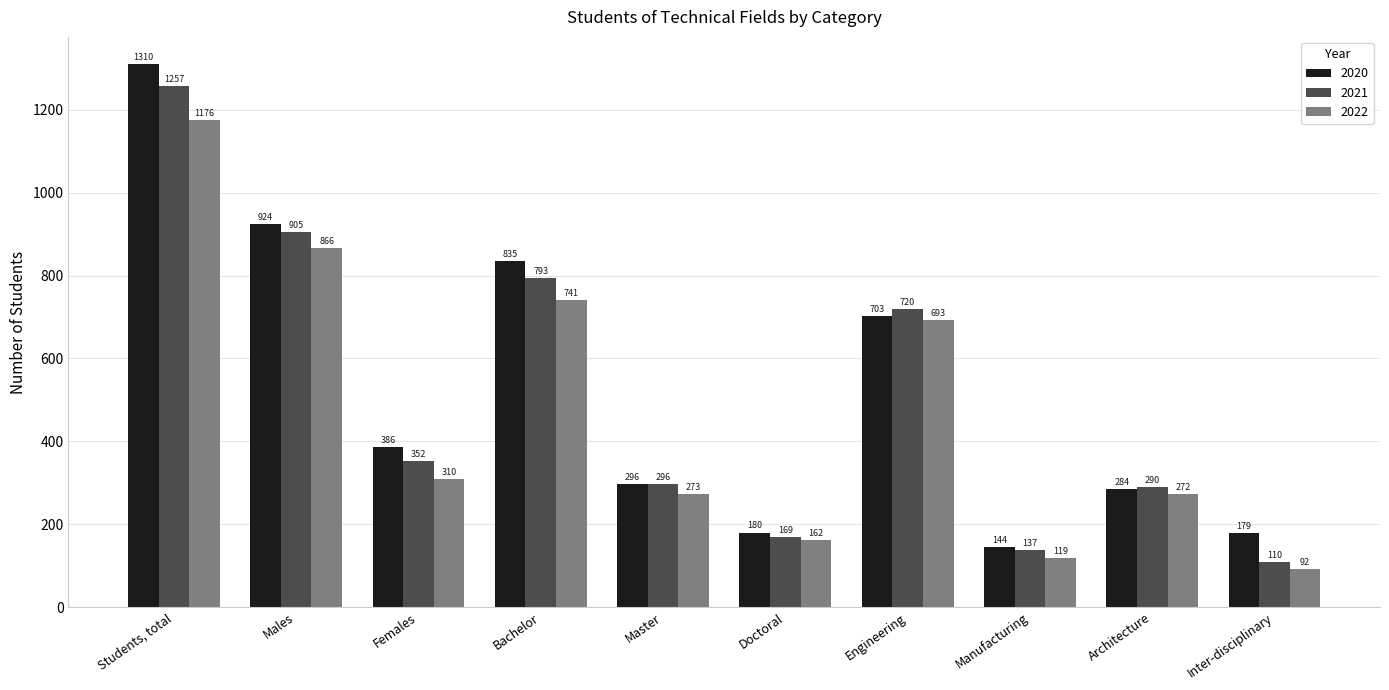

Reading right to left, transcribe all the data shown in this chart.

2020: Inter-disciplinary=179	Architecture=284	Manufacturing=144	Engineering=703	Doctoral=180	Master=296	Bachelor=835	Females=386	Males=924	Students, total=1310
2021: Inter-disciplinary=110	Architecture=290	Manufacturing=137	Engineering=720	Doctoral=169	Master=296	Bachelor=793	Females=352	Males=905	Students, total=1257
2022: Inter-disciplinary=92	Architecture=272	Manufacturing=119	Engineering=693	Doctoral=162	Master=273	Bachelor=741	Females=310	Males=866	Students, total=1176